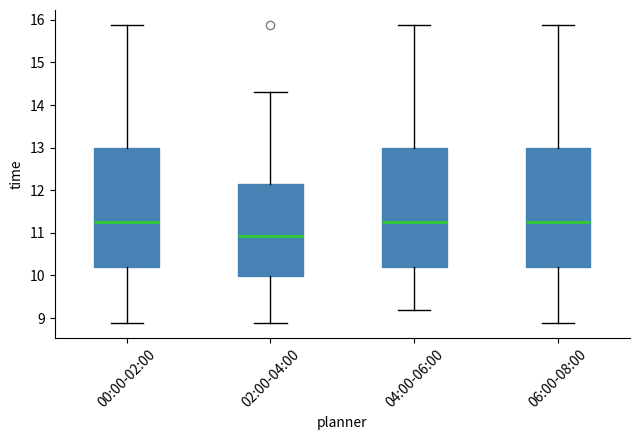

Reading left to right, read every box against the y-axis: the position of its median line, the range the box covers, and the ends of its whiskers. The values are not printed on the chart, so give them approximately, as read against the axis.

00:00-02:00: median 11.3, box 10.2 to 13.0, whiskers 8.9 to 15.9
02:00-04:00: median 10.9, box 10.0 to 12.2, whiskers 8.9 to 14.3
04:00-06:00: median 11.3, box 10.2 to 13.0, whiskers 9.2 to 15.9
06:00-08:00: median 11.3, box 10.2 to 13.0, whiskers 8.9 to 15.9